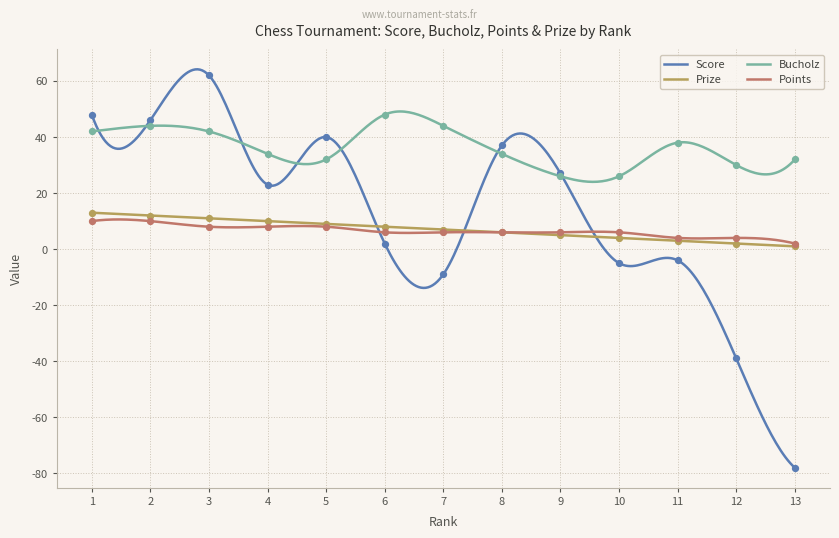

What is the total value across all series at 4?

75